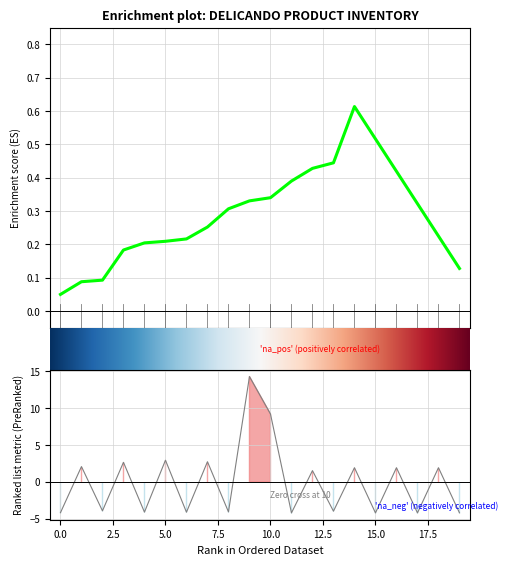

What is the difference between the maximum and second lowest values?

18.5